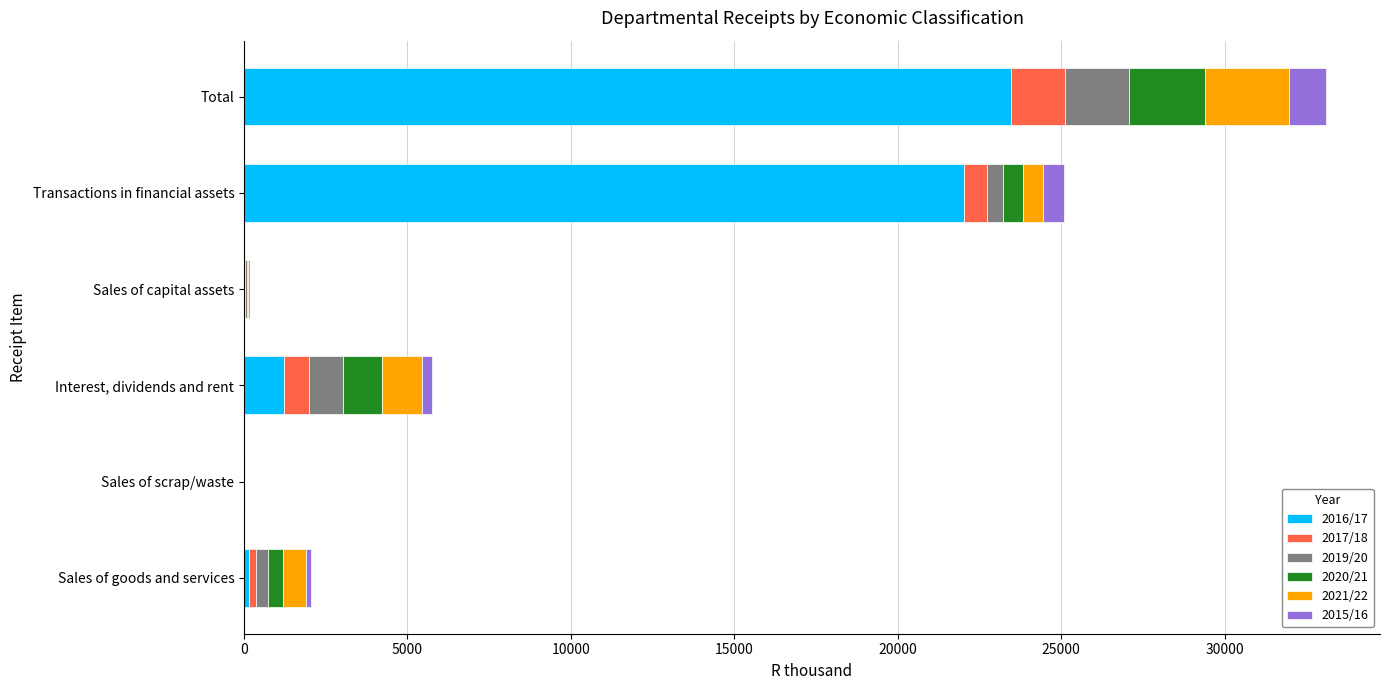

At which category is the sum across all series the highest?

Total